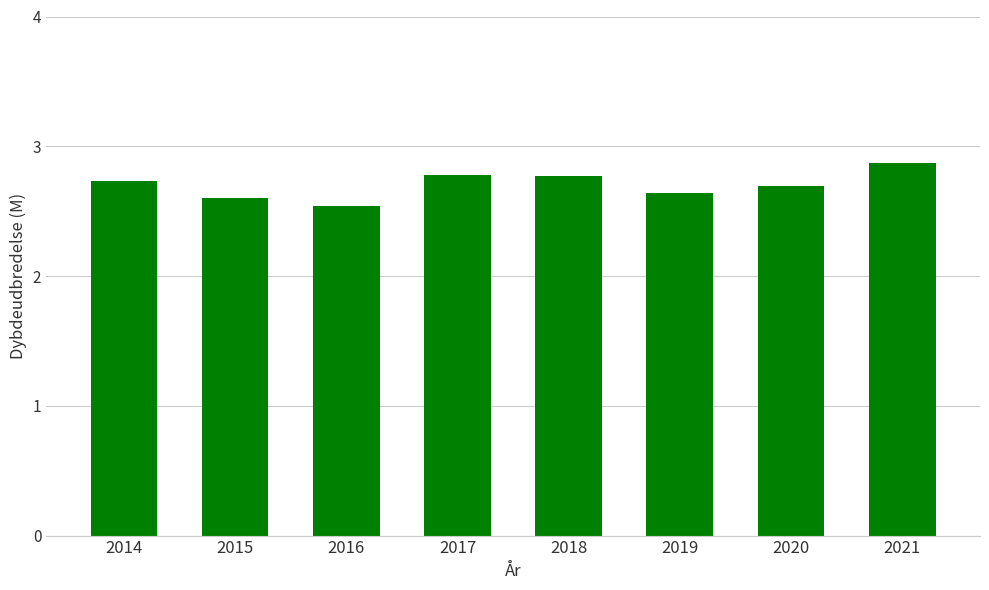

Count the values in the range 2 to 3.

8